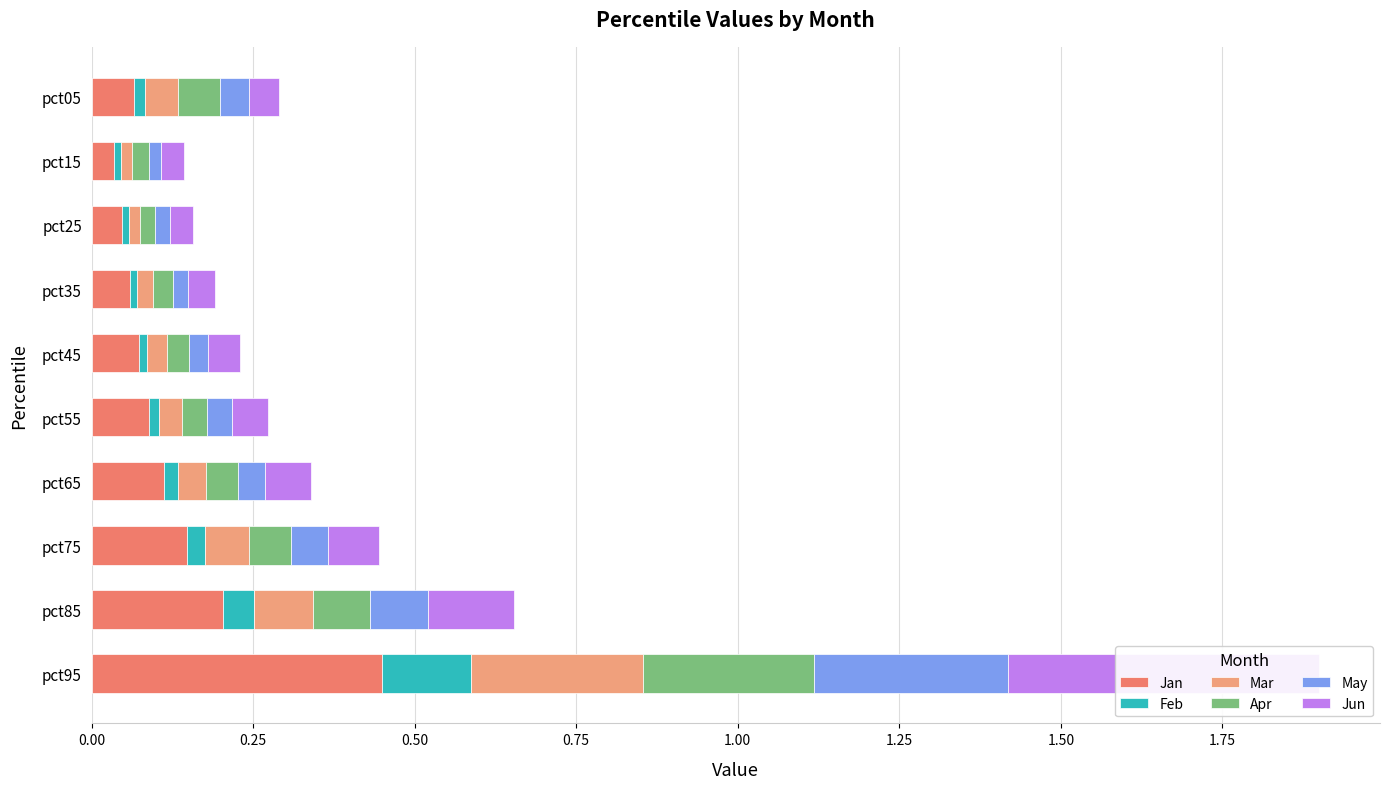

Which has a higher value, pct15 or pct75?

pct75